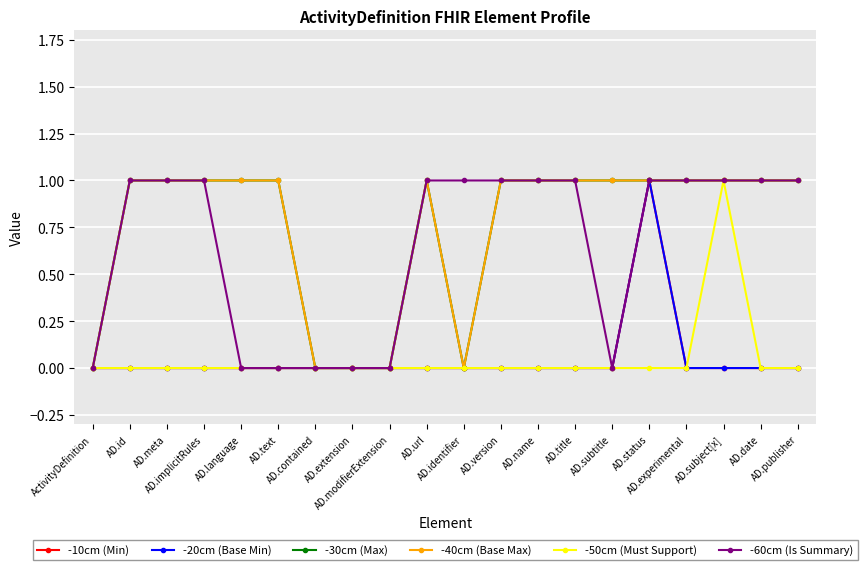

At which category does -50cm (Must Support) reach its first local peak?

AD.subject[x]